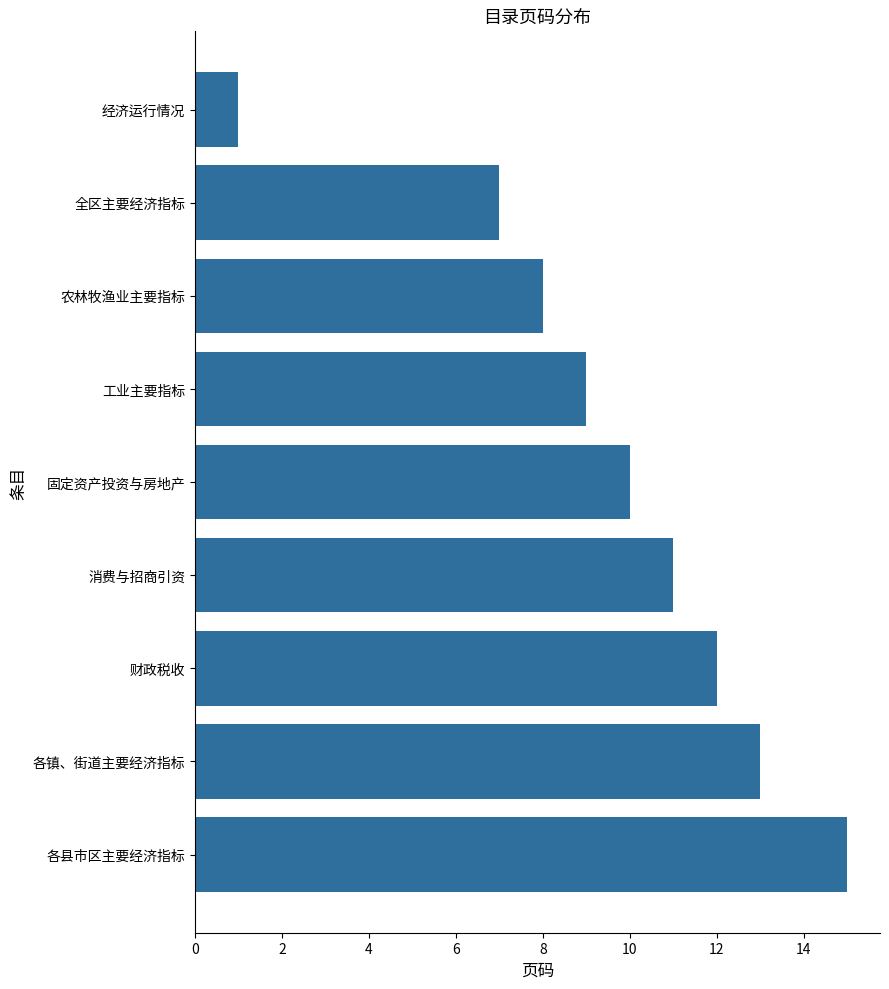

How many distinct data groups are displayed?

1